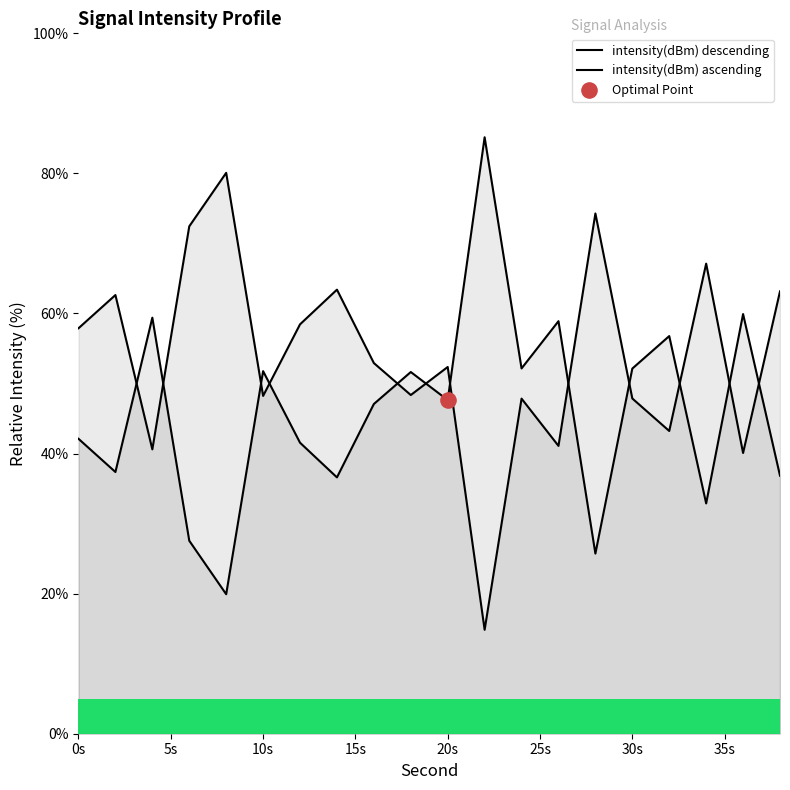

Is the value of intensity(dBm) descending at 35s greater than the value of intensity(dBm) ascending at 5s?

No